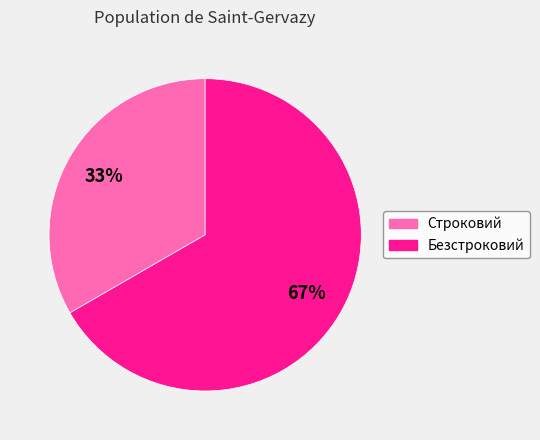

Which category has the biggest portion of the pie?

Безстроковий